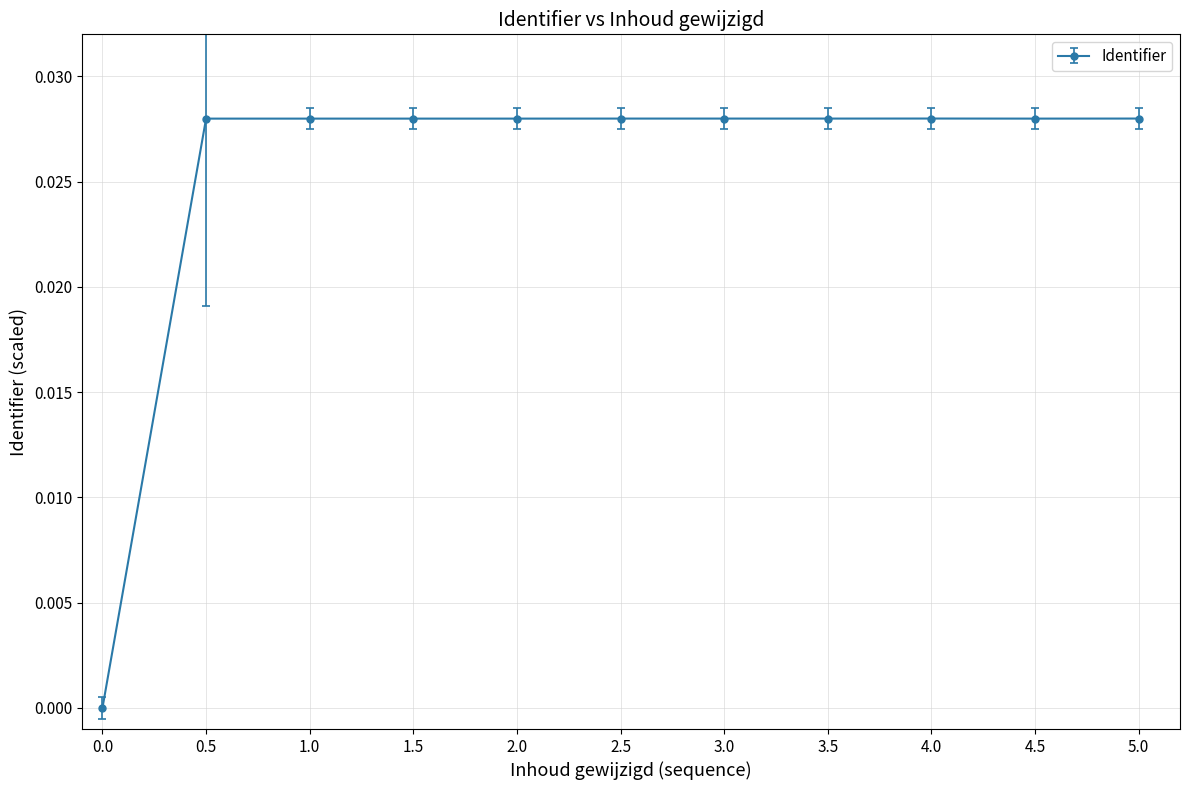

How many positive values are there?

10